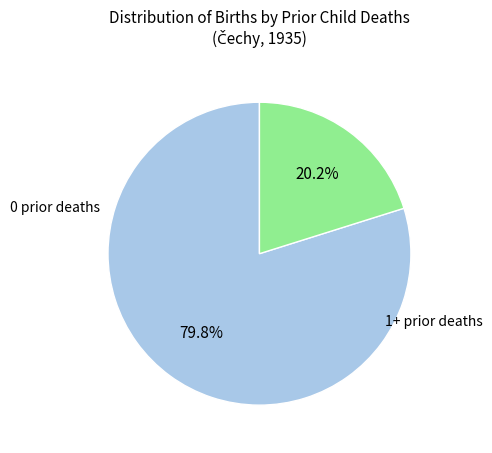

Does any single category account for the majority?

Yes